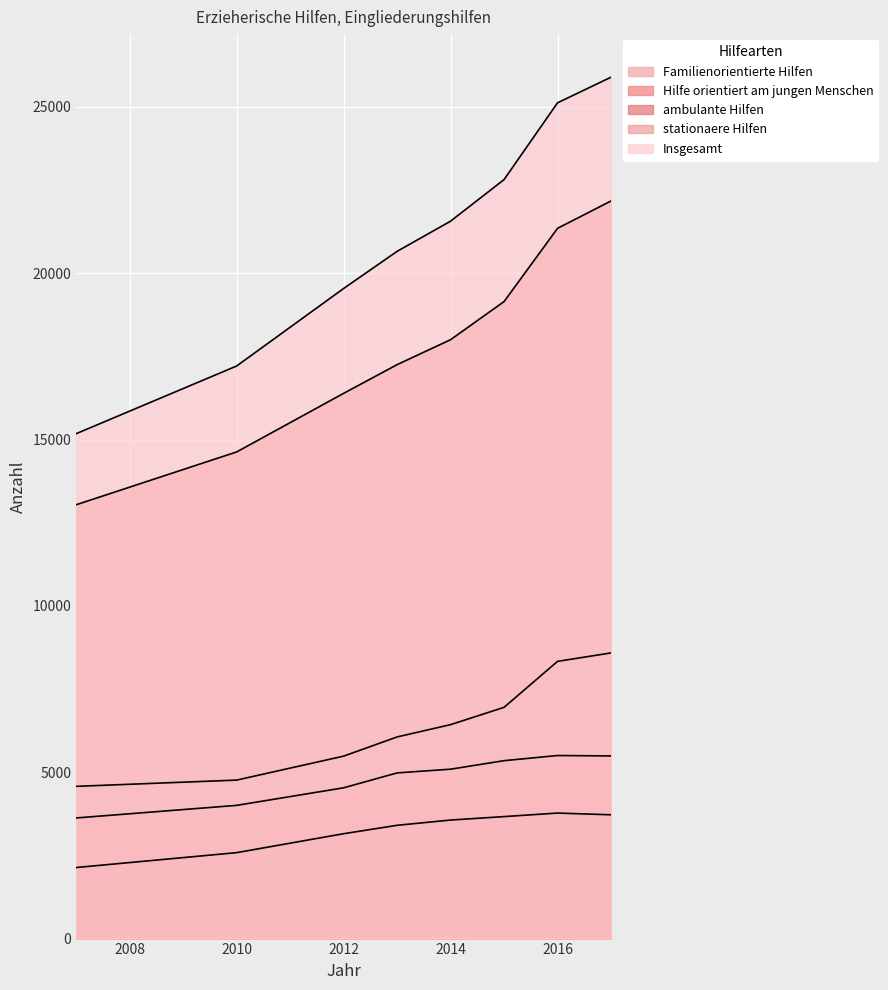

Which series has the widest spread of values?

Insgesamt